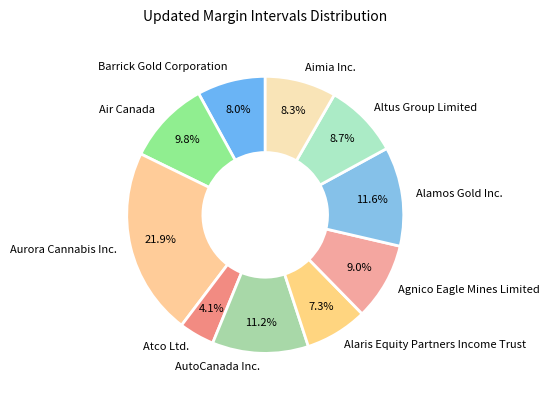

Does Agnico Eagle Mines Limited account for over 50% of the chart?

No